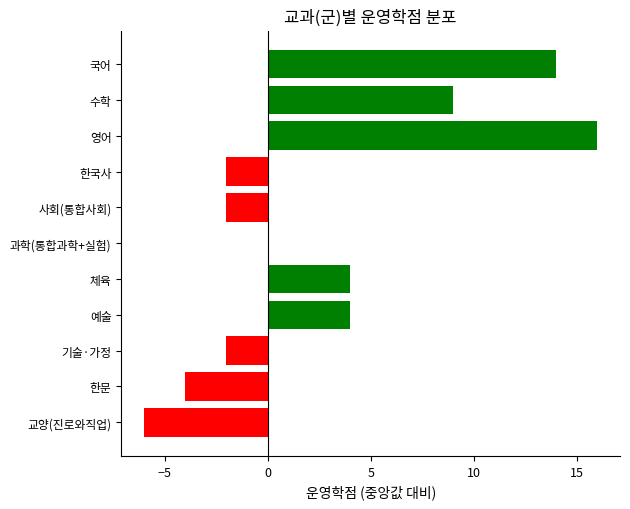

Is it true that the value at 국어 is 18?

False